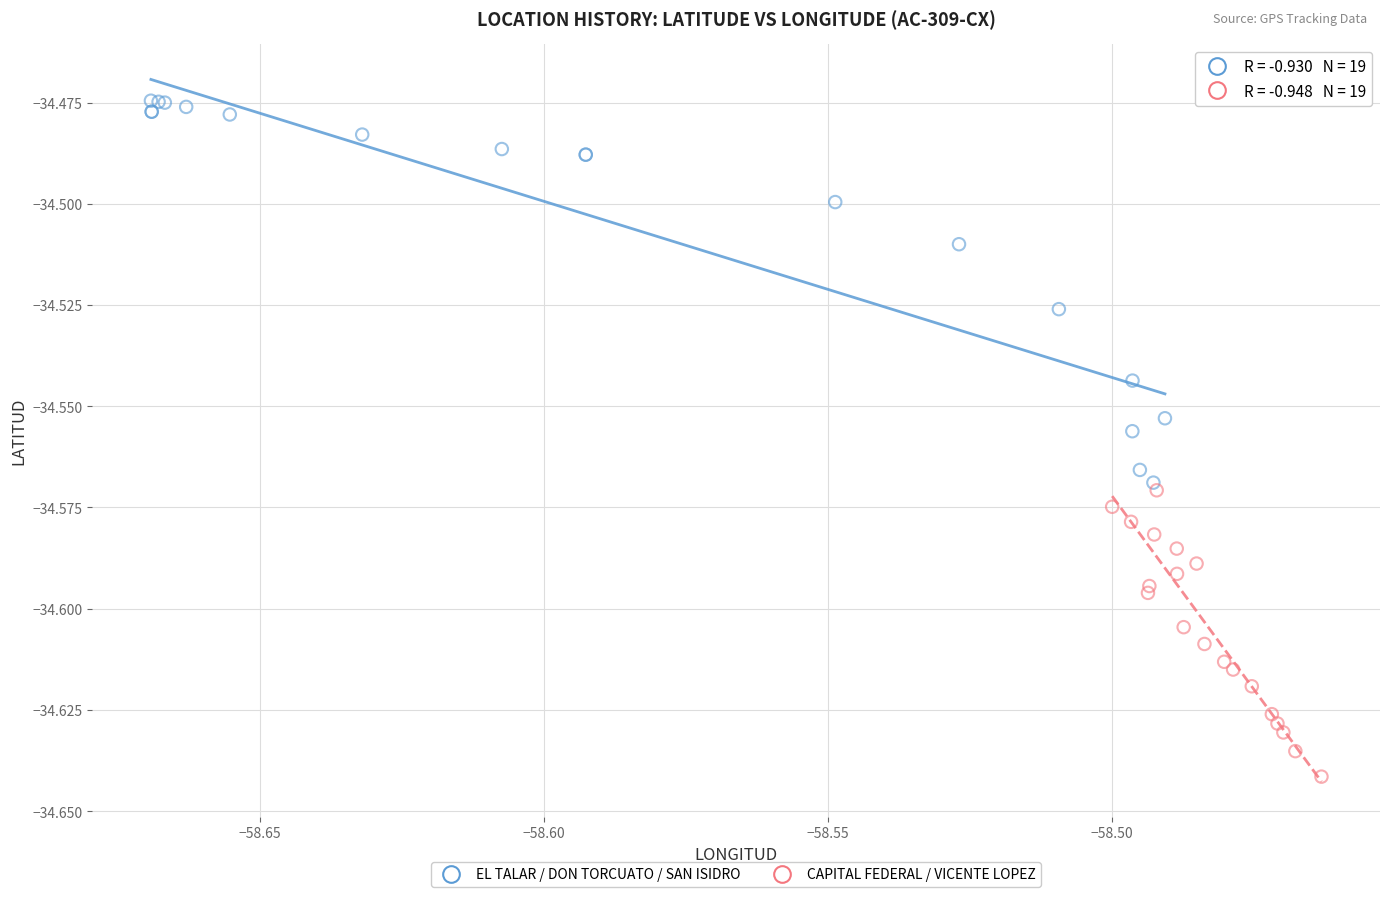

Which series contains the lowest Y value?

CAPITAL FEDERAL / VICENTE LOPEZ